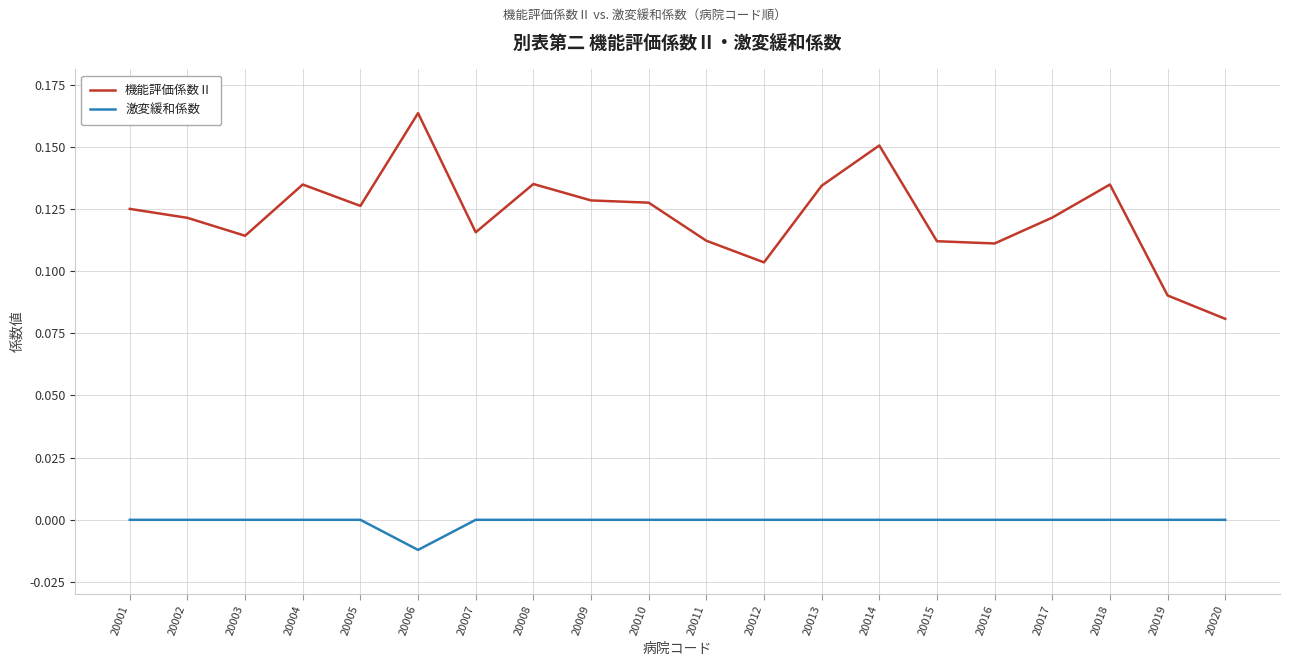

The 激変緩和係数 series shows -0.0 at 20006. True or false?

True